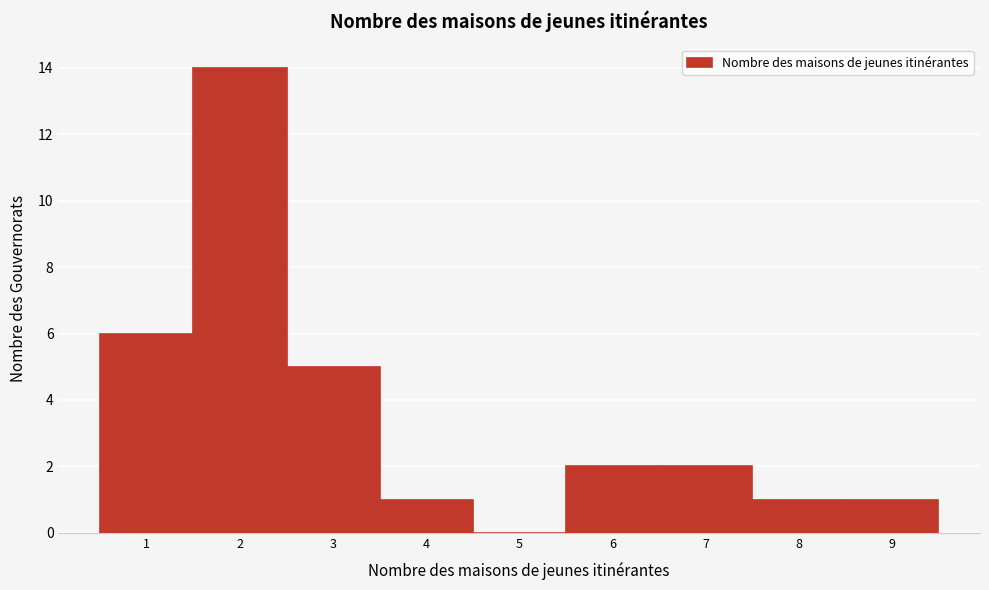

Over which range of the x-axis is the bar tallest?

1.5 to 2.5